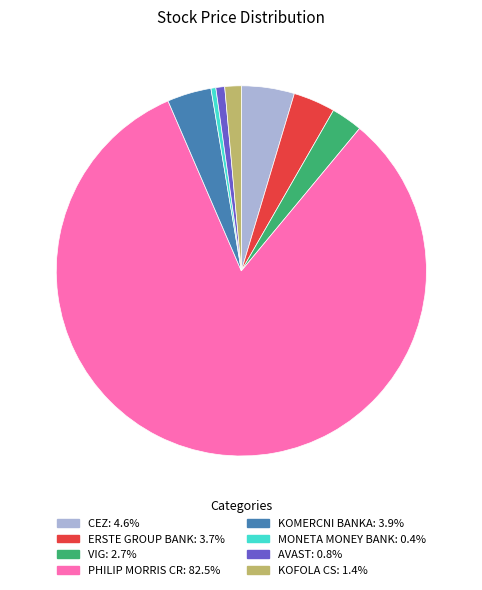

Does any single category account for the majority?

Yes